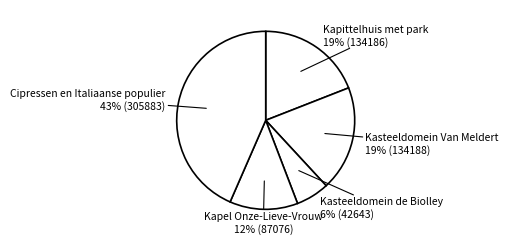

To the nearest percent, what portion does Kasteeldomein Van Meldert represent?

19%